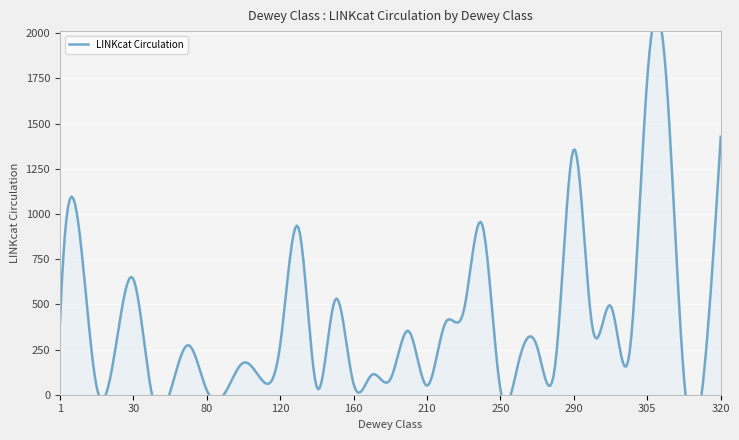

True or false: the data has more than 1 interior local peaks.

True